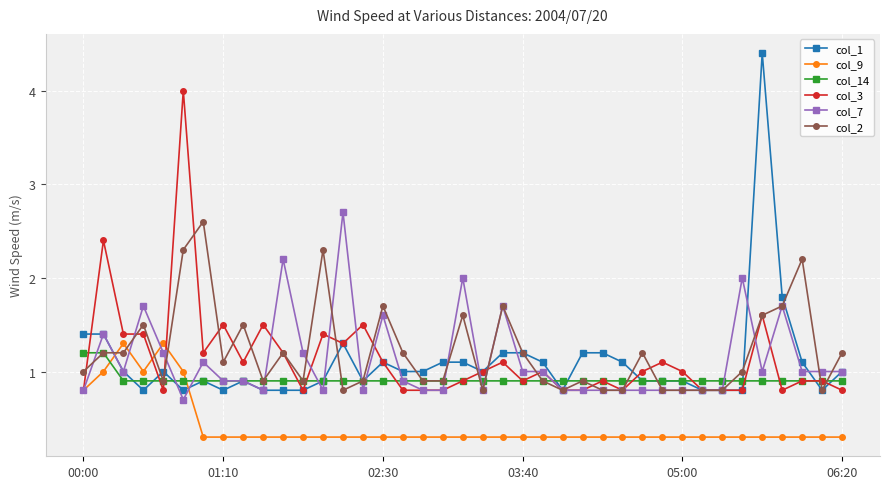

What is the minimum value for col_14?

0.9